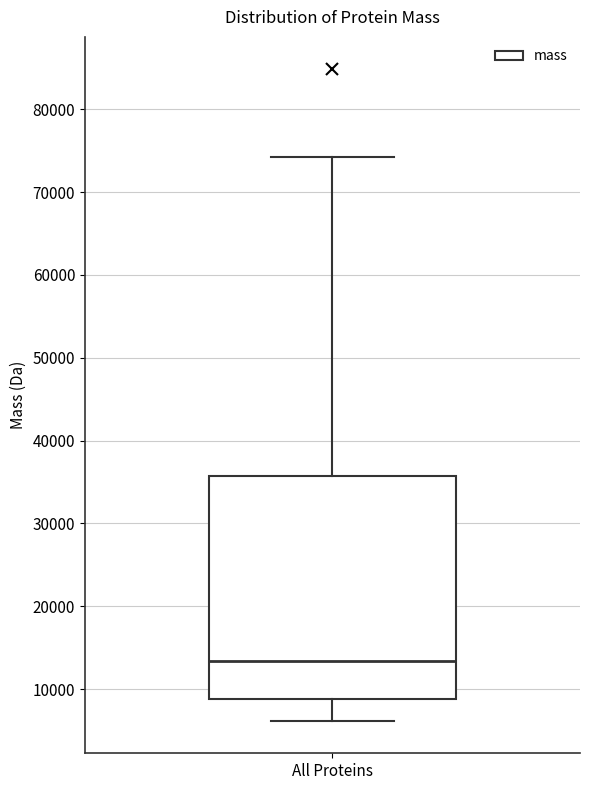

Transcribe this box plot: give where the median line is, the range the box spans, and where the two whiskers end, as read against the y-axis. The values are not printed on the chart, so give them approximately, as read against the axis.

median 13000, box 9000 to 36000, whiskers 6000 to 74000